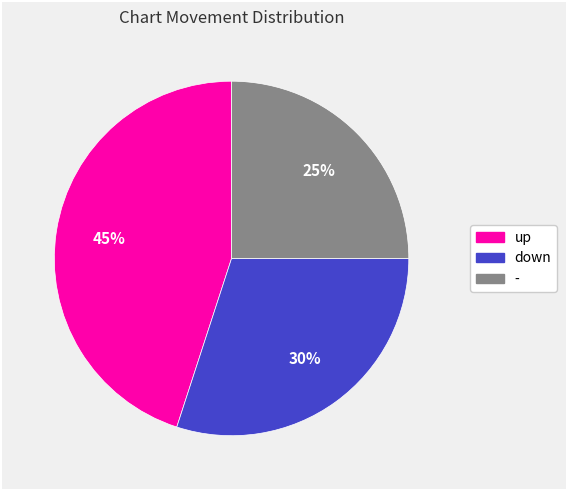

Rank the categories by value from highest to lowest.

up, down, -